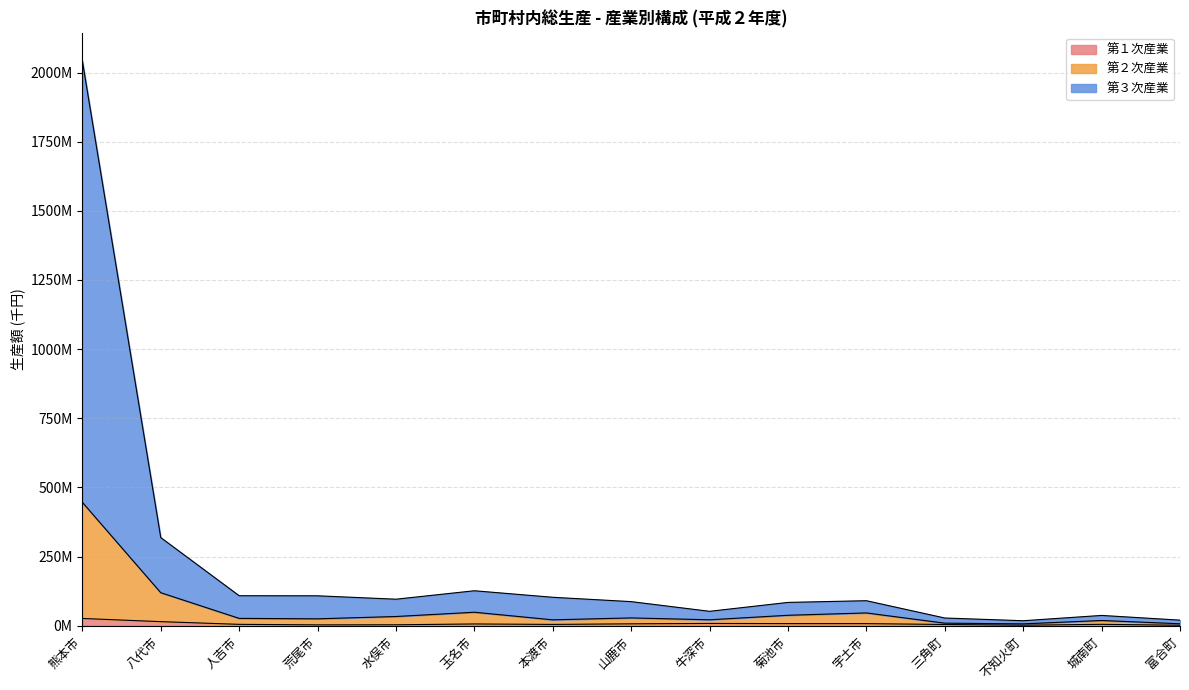

True or false: 第２次産業 and 第１次産業 intersect in this chart.

False